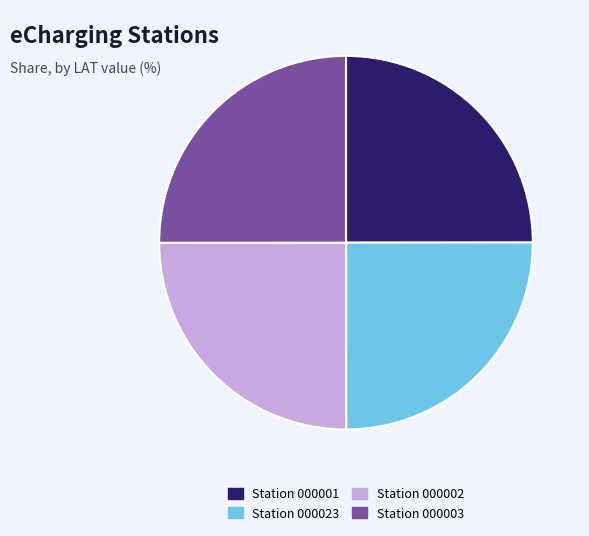

Does Station 000003 account for over 50% of the chart?

No